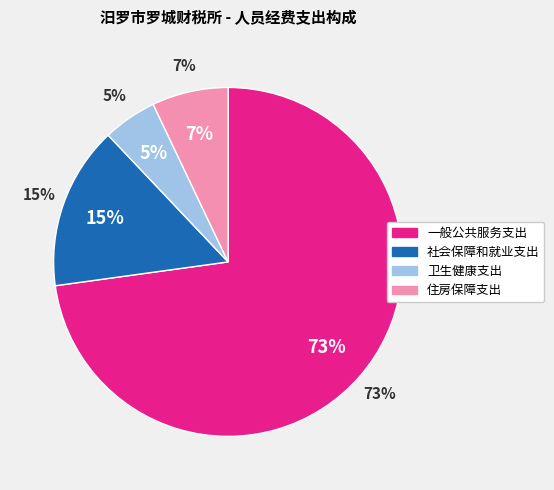

To the nearest percent, what is the average slice percentage?

25%